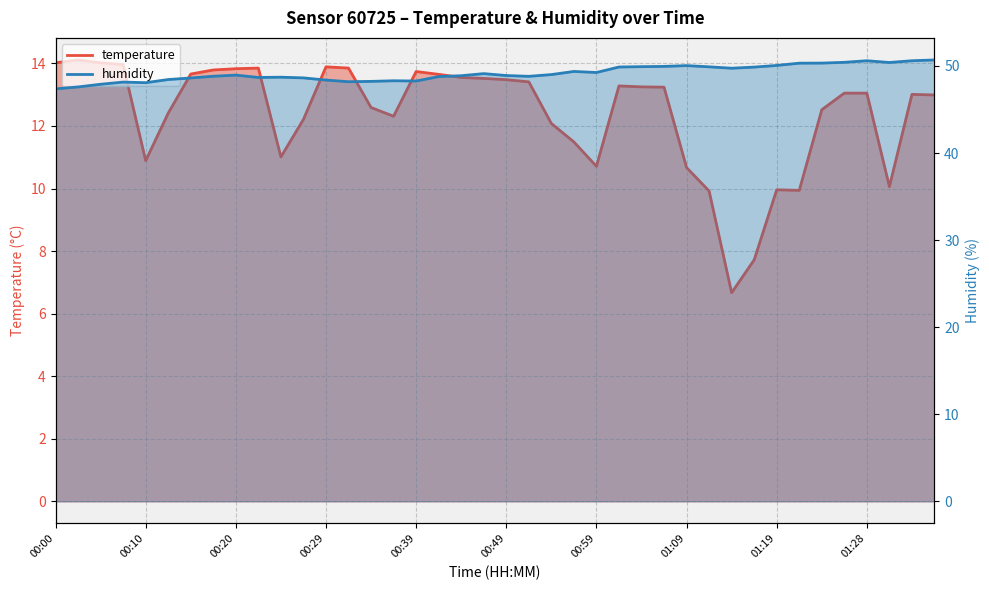

Where is humidity nearest to the value 49?

00:54